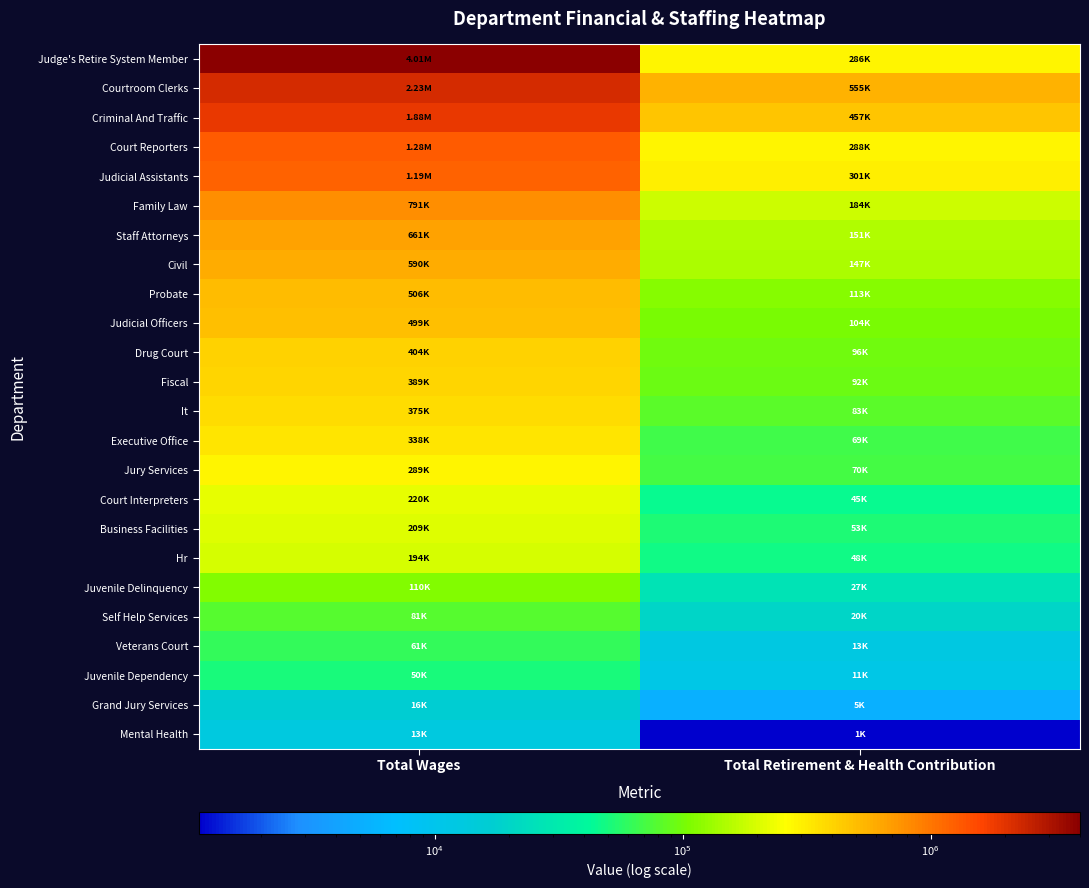

What is the smallest value displayed?

1117